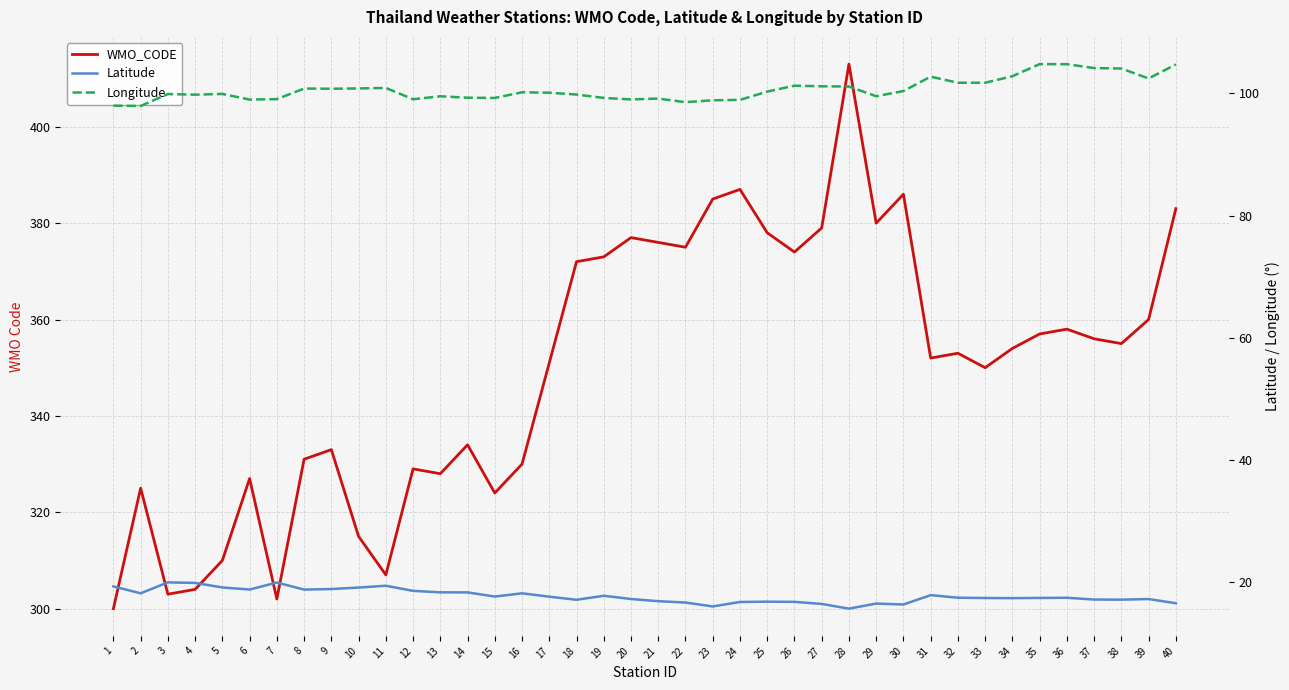

At which category does Longitude reach its first local valley?

2